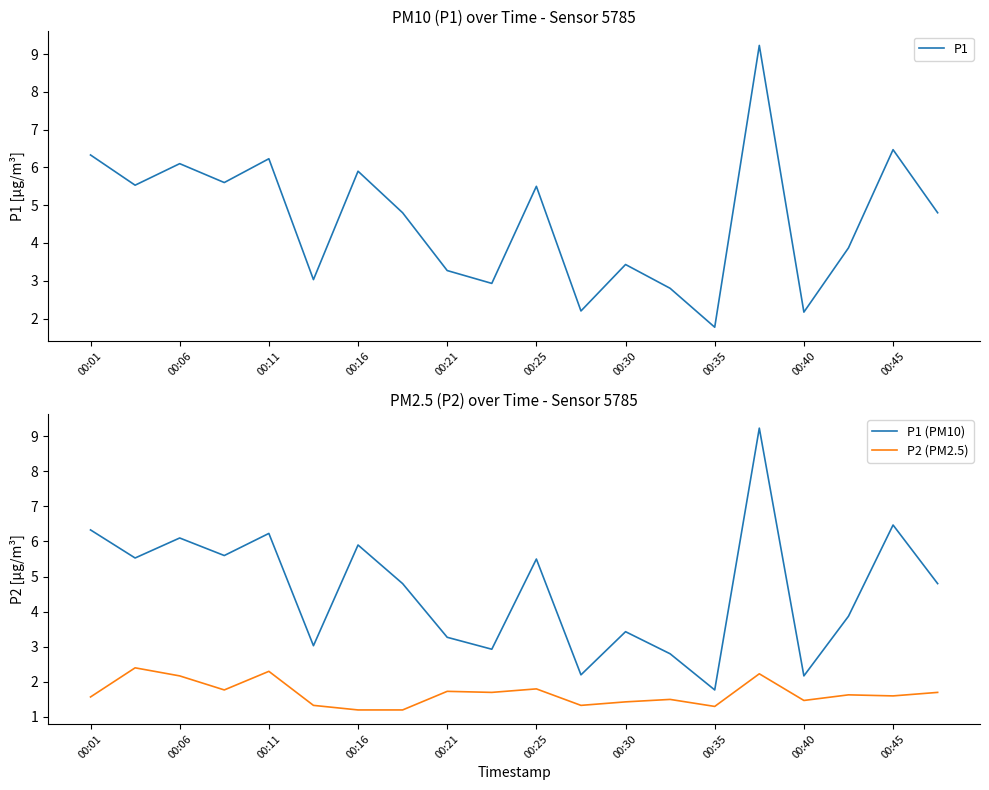

True or false: P2 (PM2.5) and P1 cross at least once.

False